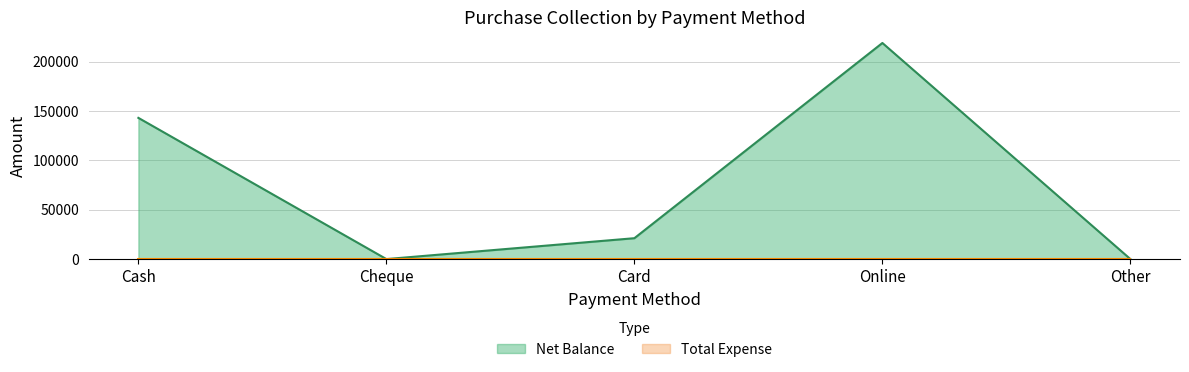

Reading left to right, transcribe all the data shown in this chart.

Cash=143100	Cheque=0	Card=21160	Online=219000	Other=0